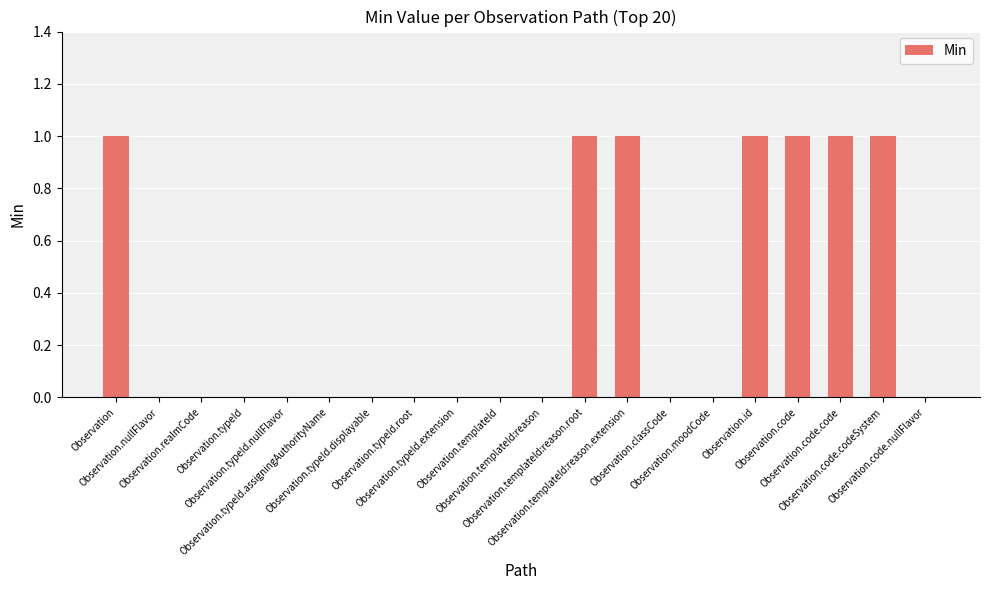

The value at Observation.moodCode is 0. True or false?

True